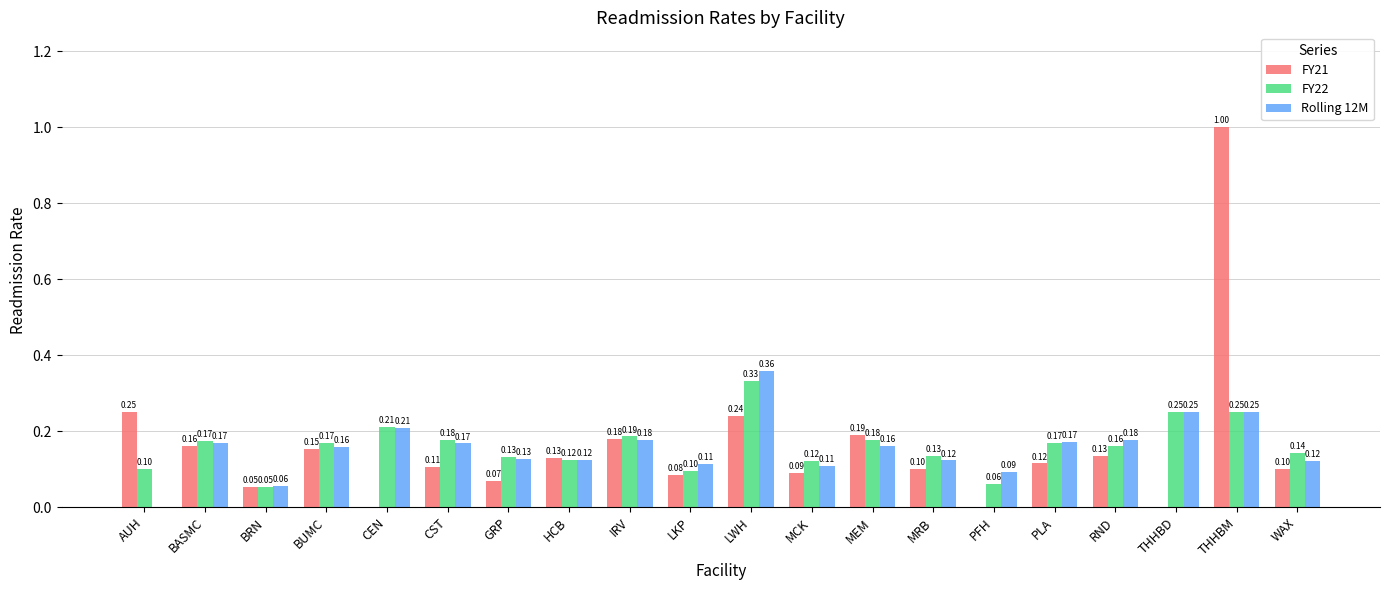

Which category has the highest value across all series?

THHBM